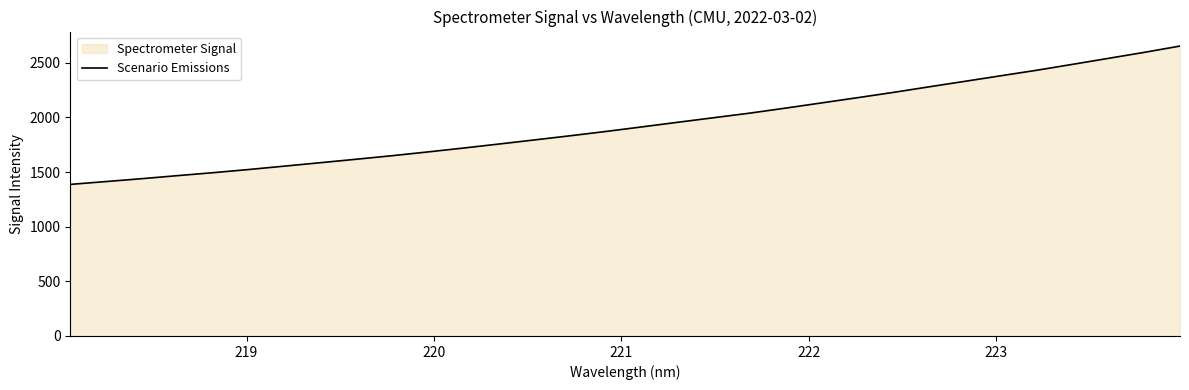

What is the difference between the maximum and minimum values?

1266.4